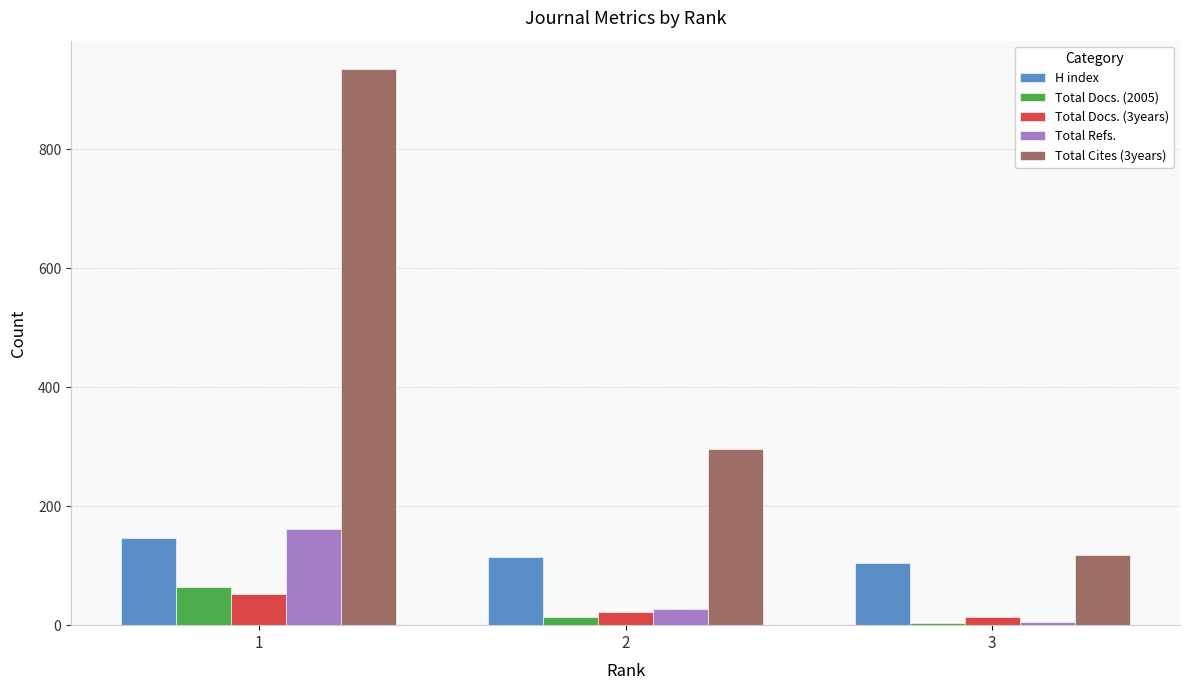

The value of H index at 2 is 40. True or false?

False